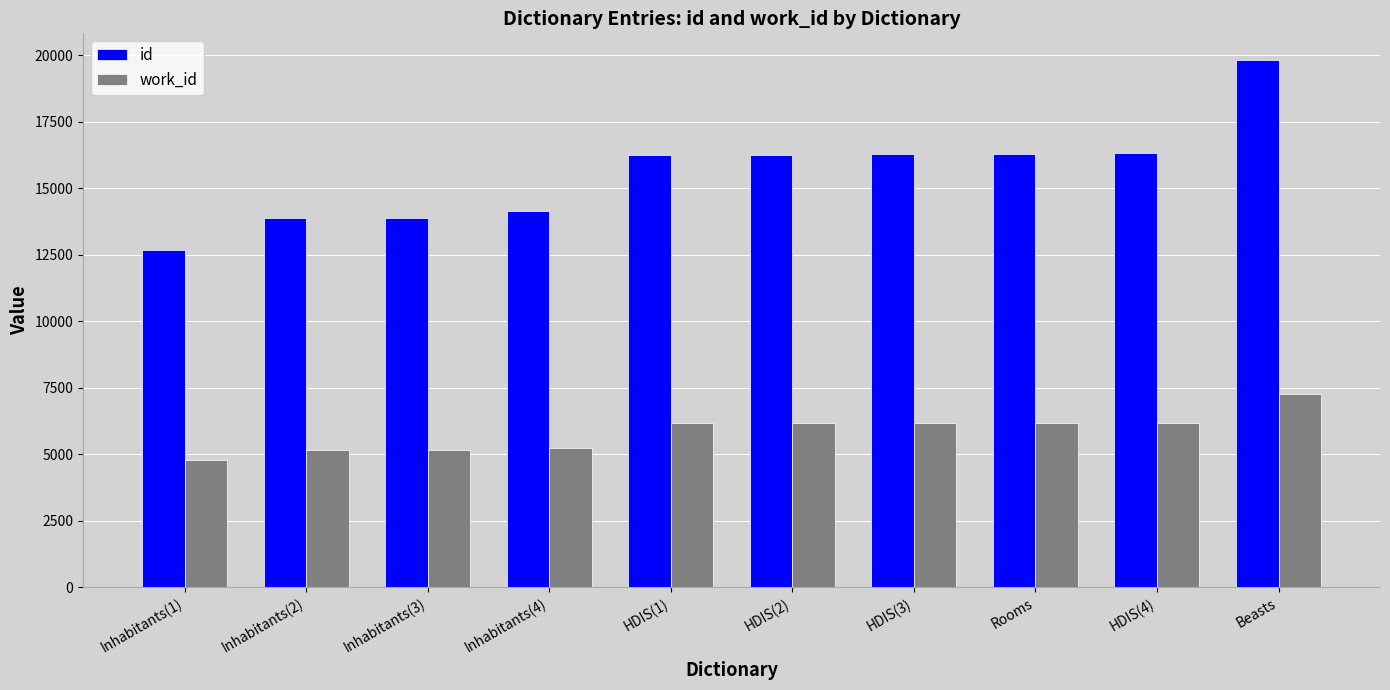

What value does the id series have at HDIS(1), to the nearest 100?

16300